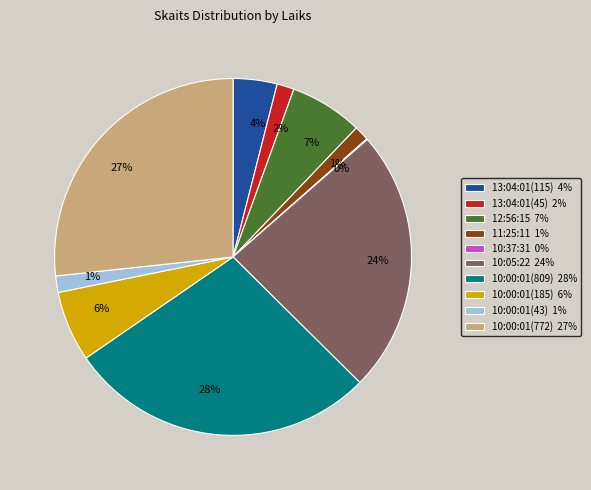

What is the largest slice in the pie chart?

10:00:01(809)